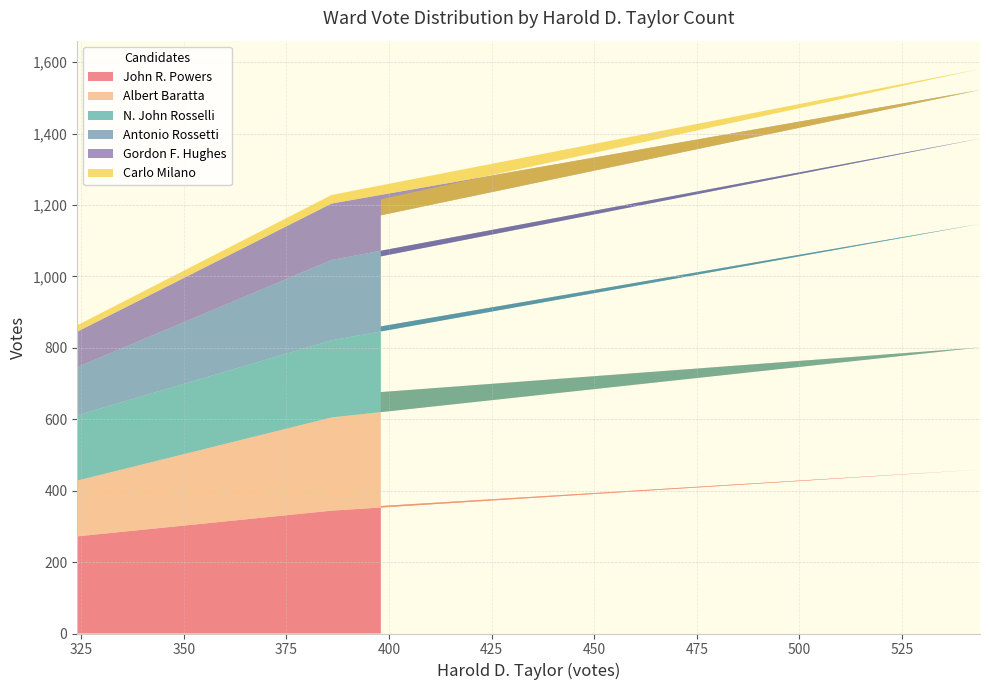

Reading left to right, transcribe all the data shown in this chart.

John R. Powers: 272	344	459	357
Albert Baratta: 156	261	342	319
N. John Rosselli: 183	216	346	184
Antonio Rossetti: 135	225	239	196
Gordon F. Hughes: 99	158	136	115
Carlo Milano: 18	24	59	45